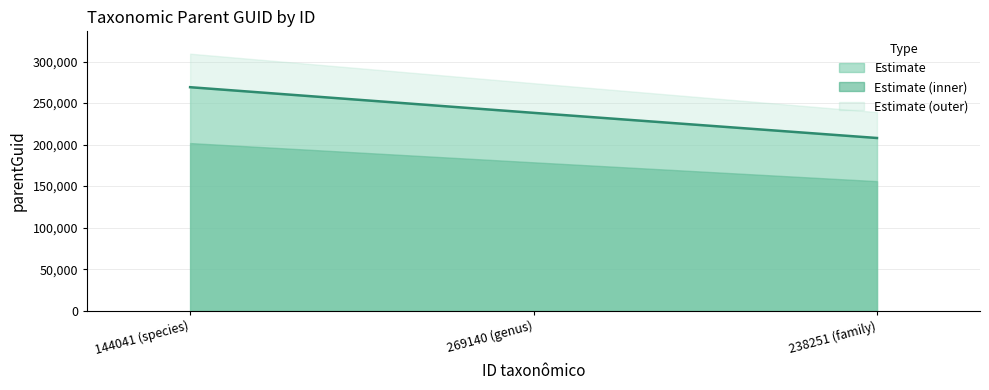

How many lines are shown in the chart?

3